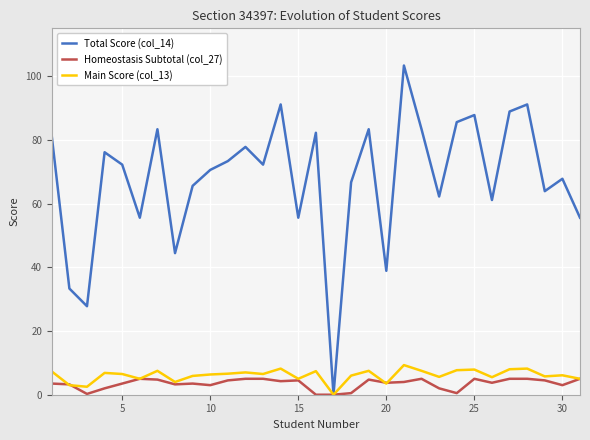

Which series has the largest range (max minus min)?

Total Score (col_14)